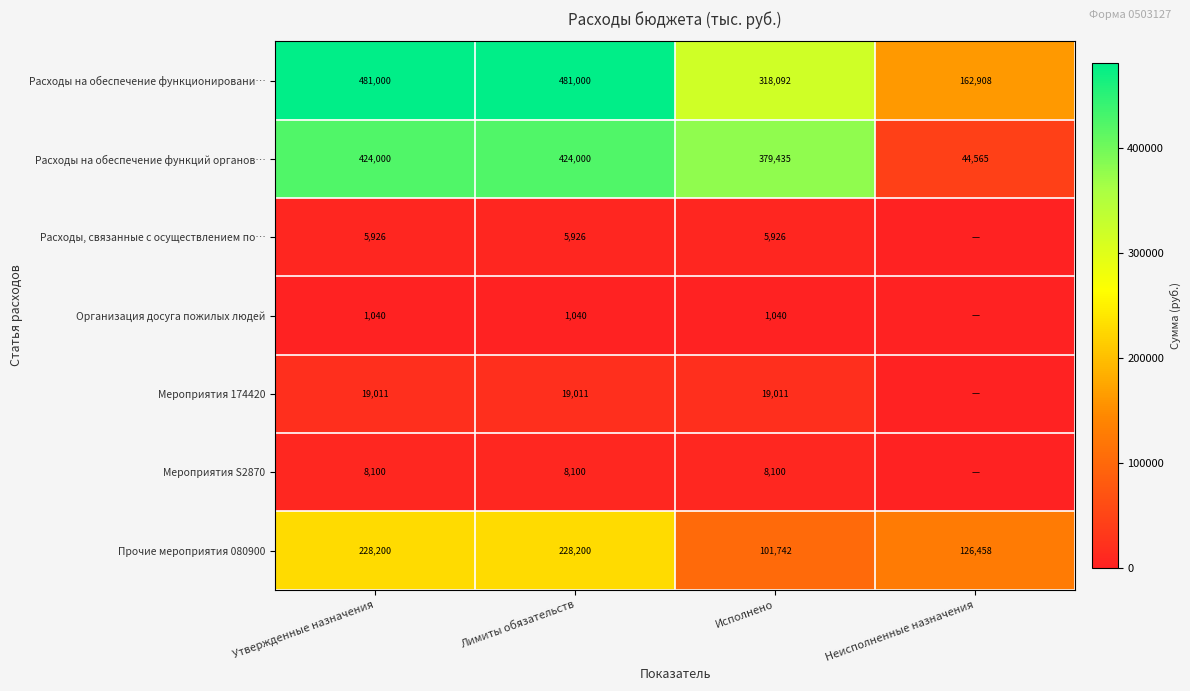

What is the total value across all series at Лимиты обязательств?

1167277